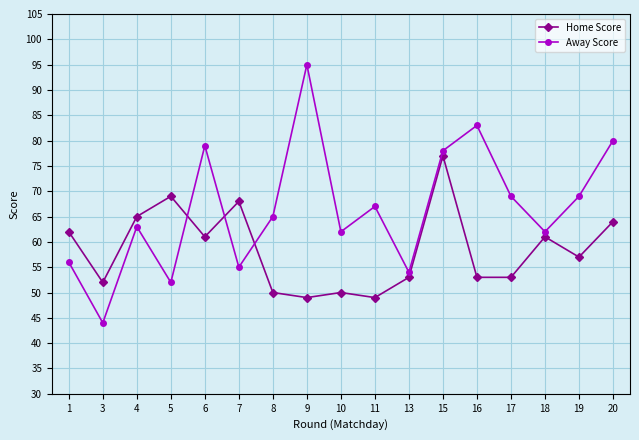

What is the difference between the maximum and minimum values in the Away Score series?

51